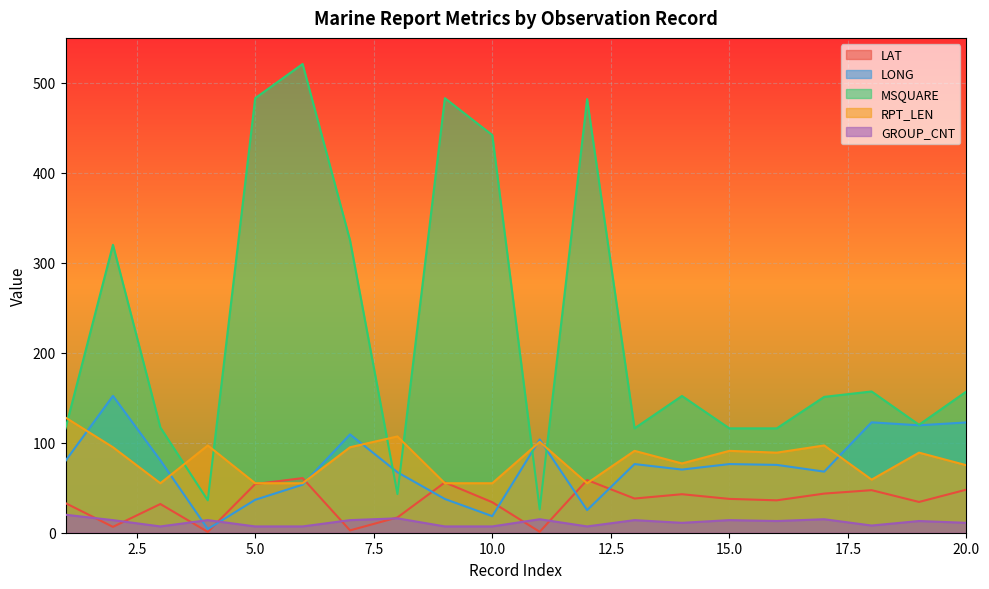

Rank the categories by RPT_LEN value from lowest to highest.

3, 5, 6, 9, 10, 12, 18, 20, 14, 16, 19, 13, 15, 2, 7, 4, 17, 11, 8, 1